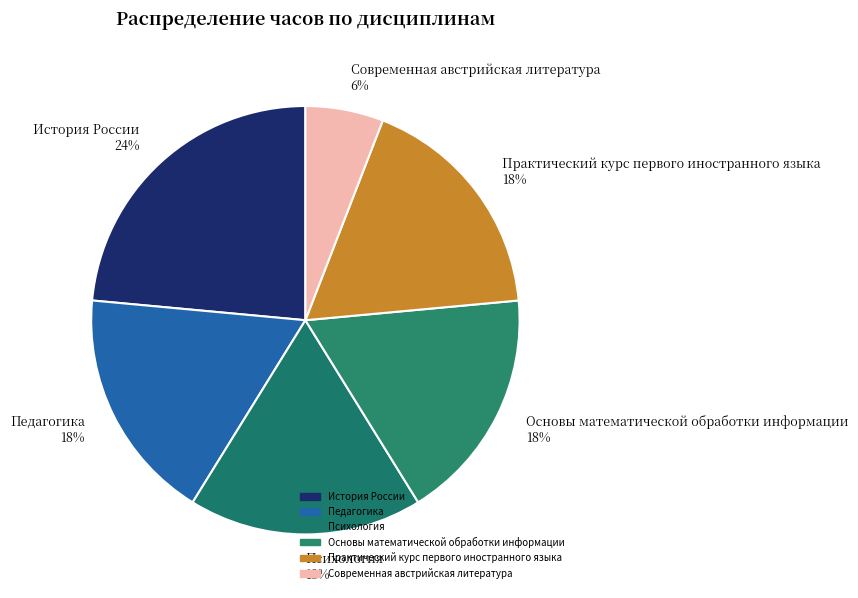

What percentage is the Современная австрийская литература slice, to the nearest percent?

6%